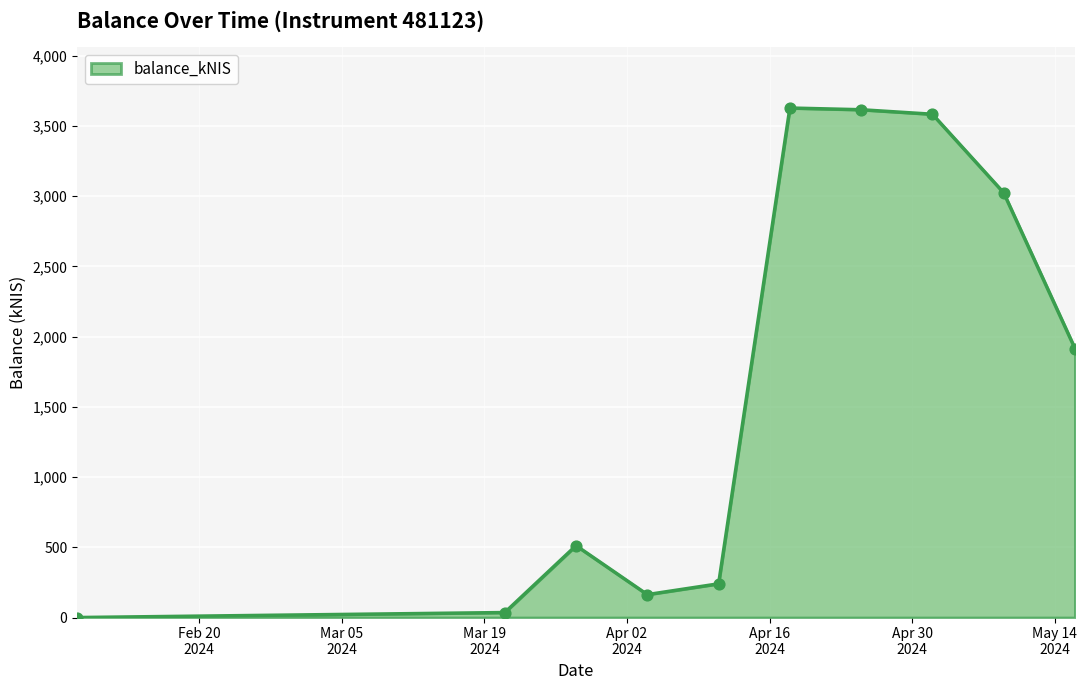

What is the greatest value displayed?

3628.8